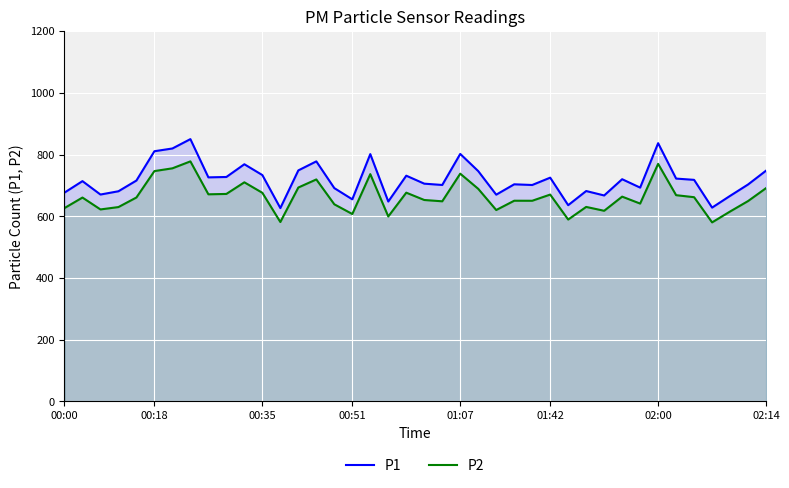

How many values in the P2 series exceed 660?

21